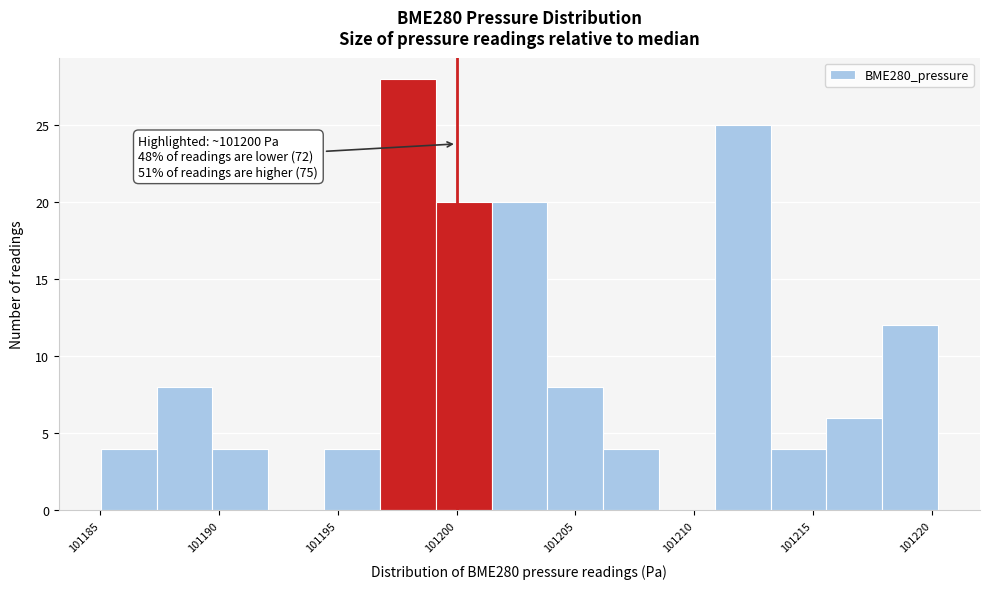

Over which range of the x-axis is the bar tallest?

101197.0 to 101199.0